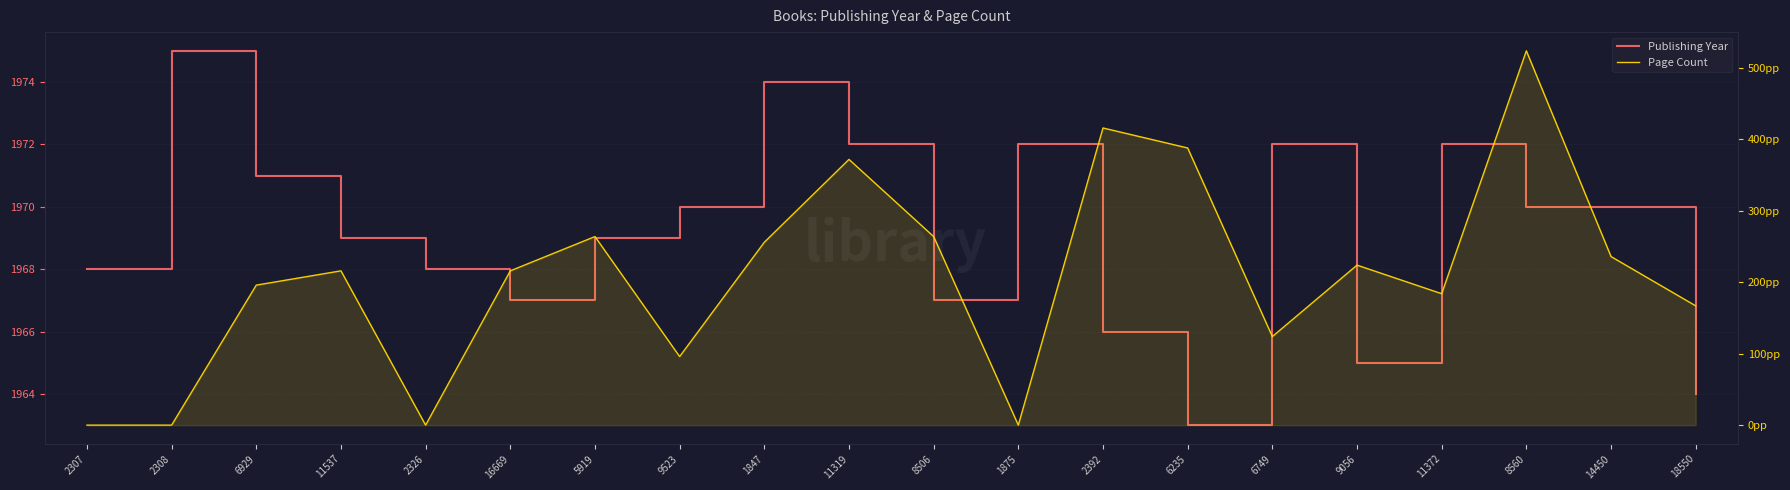

Reading left to right, list all the values displayed in this chart.

Publishing Year: 2307=1968	2308=1975	6929=1971	11537=1969	2326=1968	16669=1967	5919=1969	9523=1970	1847=1974	11319=1972	8506=1967	1875=1972	2392=1966	6235=1963	6749=1972	9056=1965	11372=1972	8560=1970	14450=1970	18550=1964
Page Count: 2307=0	2308=0	6929=196	11537=216	2326=0	16669=216	5919=264	9523=96	1847=256	11319=372	8506=264	1875=0	2392=416	6235=388	6749=124	9056=224	11372=184	8560=524	14450=236	18550=167